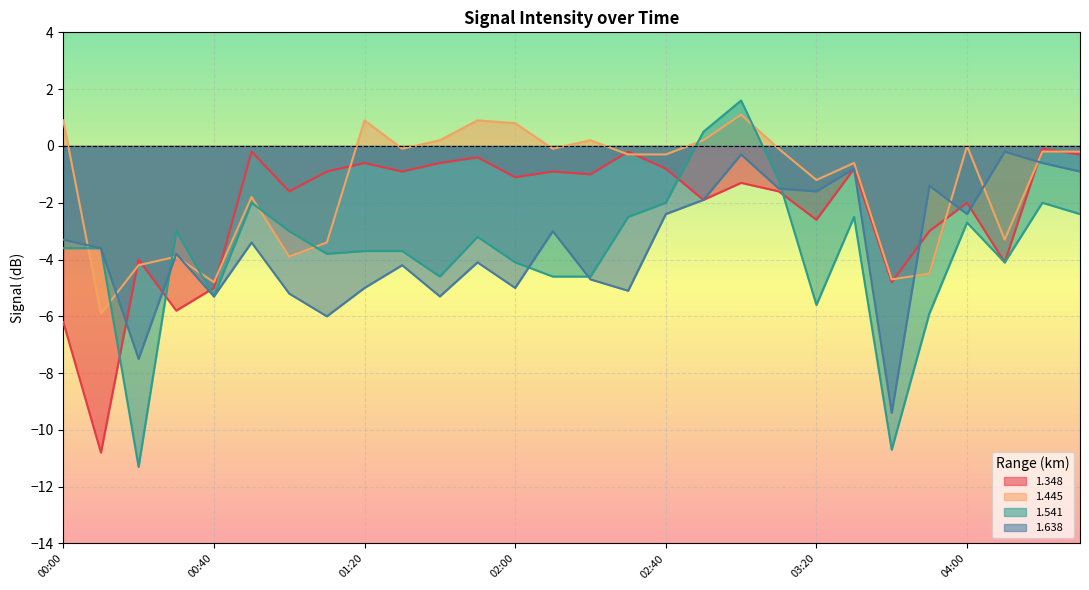

What is the value of the 1.638 point at the 4th from the left?

-3.8